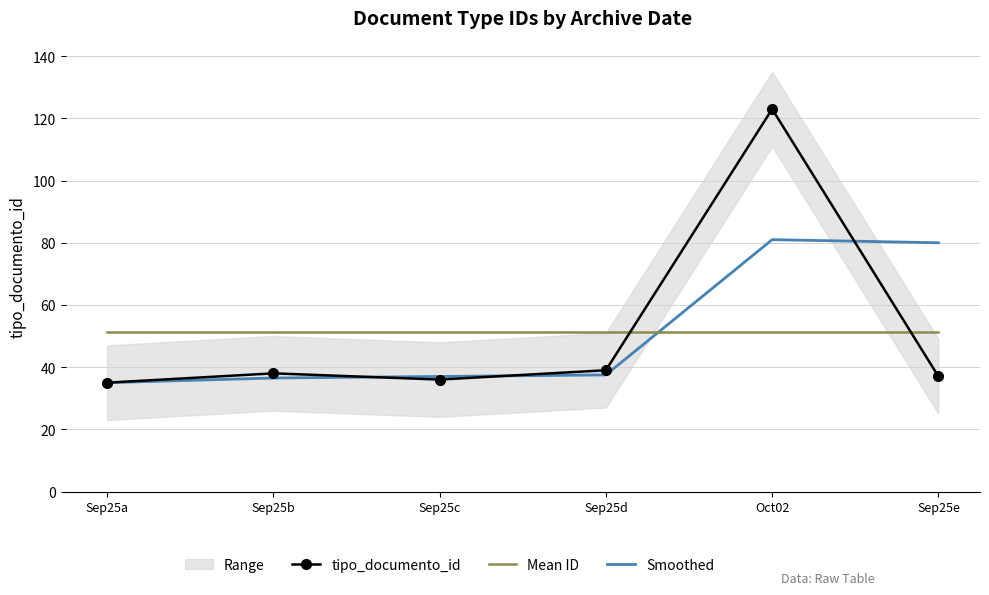

Is the value of Mean ID at Oct02 greater than the value of tipo_documento_id at Sep25b?

Yes